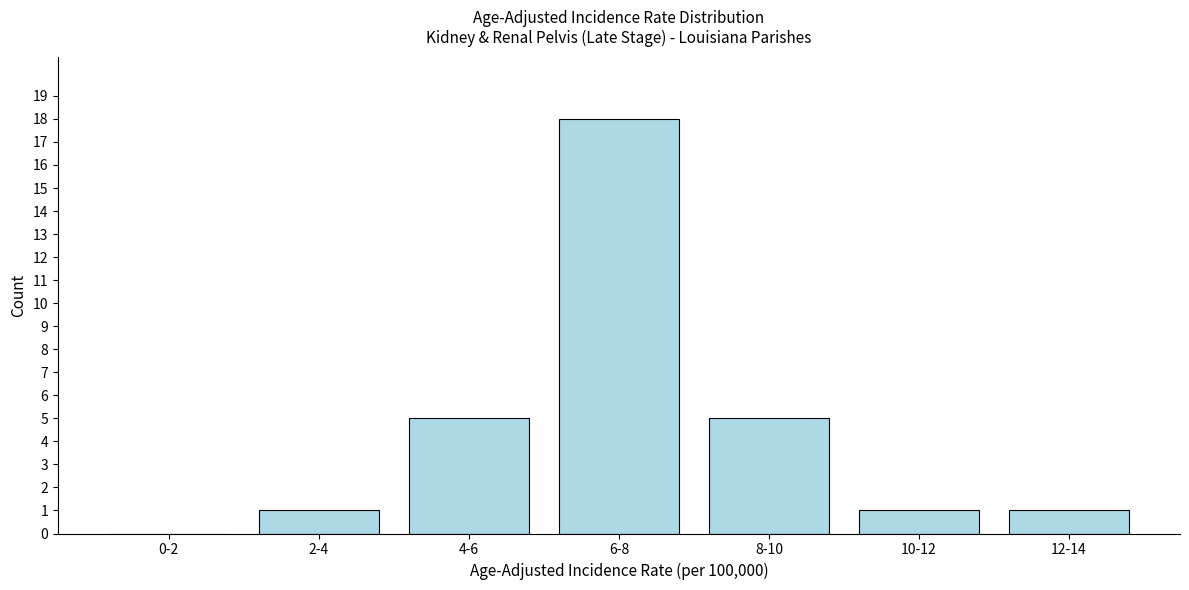

Reading left to right, what are all the values shown in this chart?

0-2=0	2-4=1	4-6=5	6-8=18	8-10=5	10-12=1	12-14=1